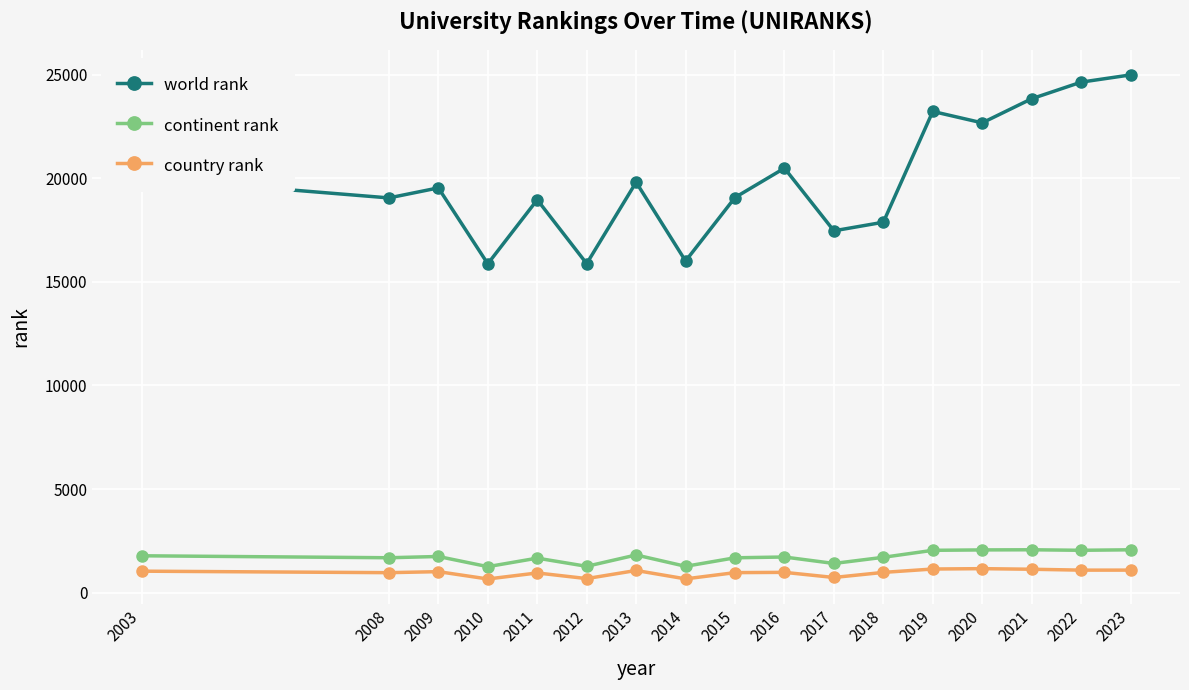

Where does the world rank series first go above 19534?

2003